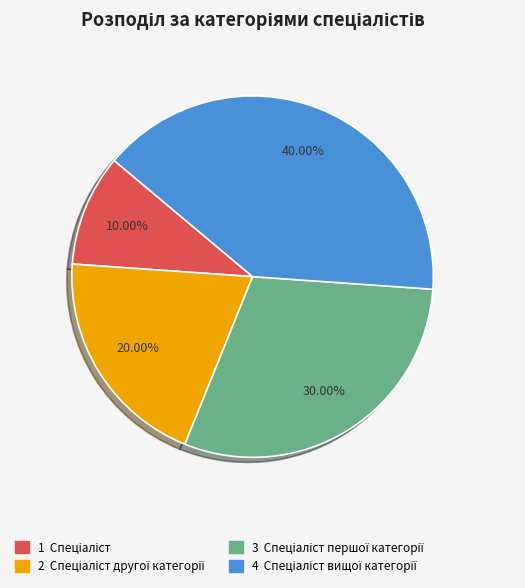

Is there any slice that represents more than half of the pie?

No